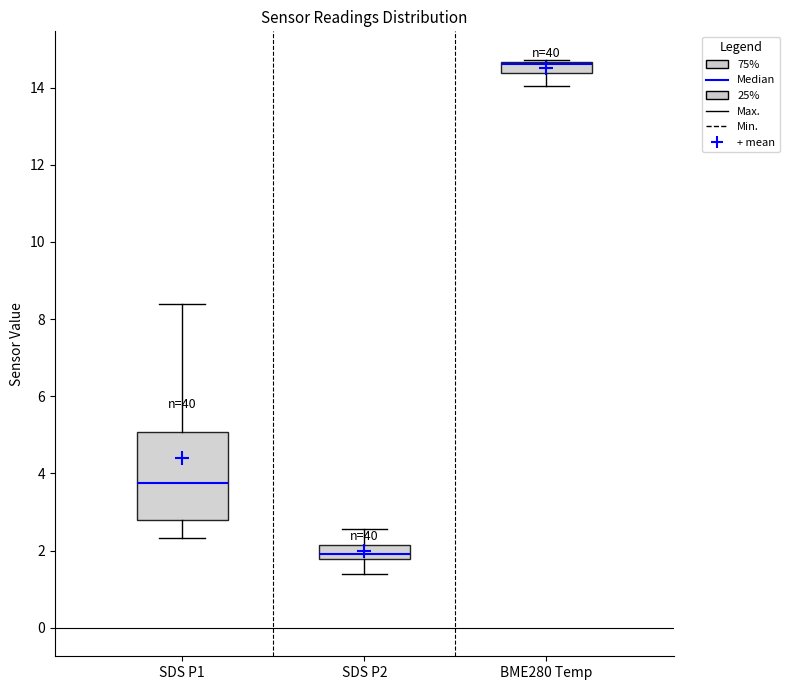

Which box is the tallest, from its lower edge to its upper edge?

SDS P1